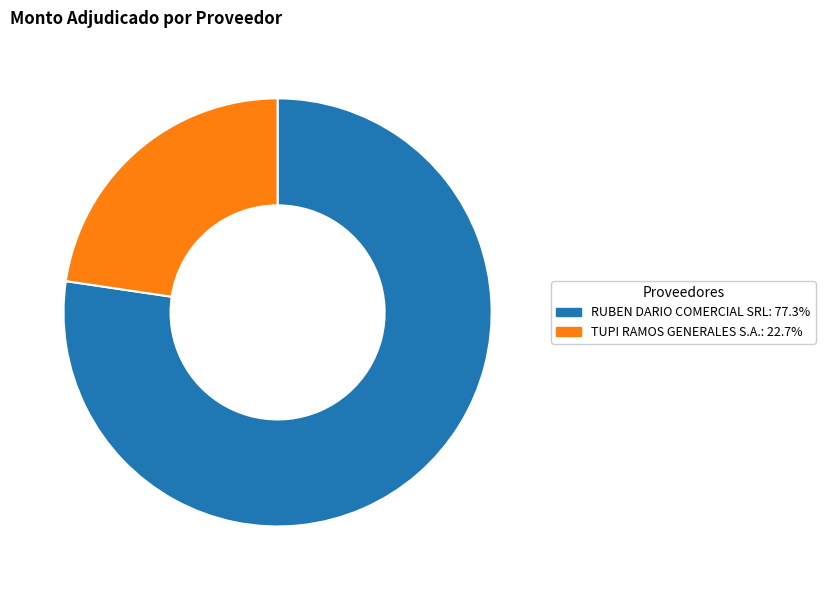

True or false: RUBEN DARIO COMERCIAL SRL accounts for 67% of the total.

False